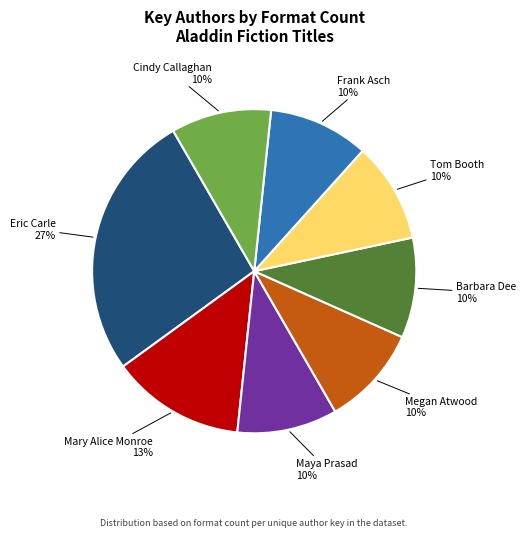

Is there a majority slice in this chart?

No